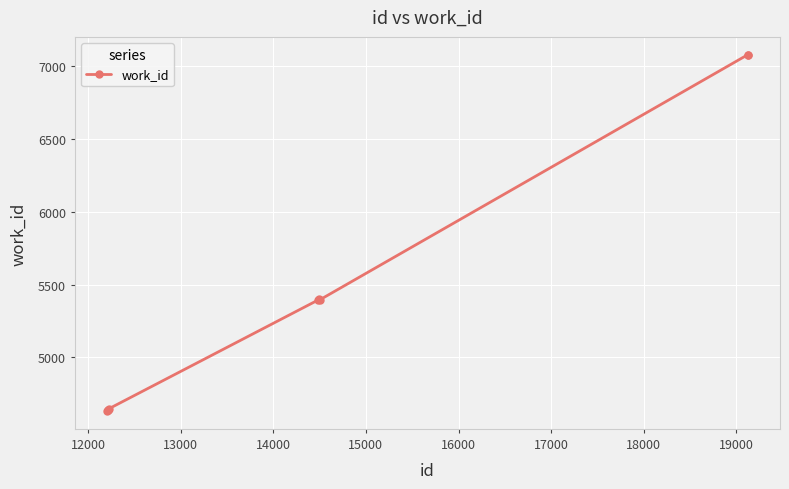

What is the smallest value displayed?

4632